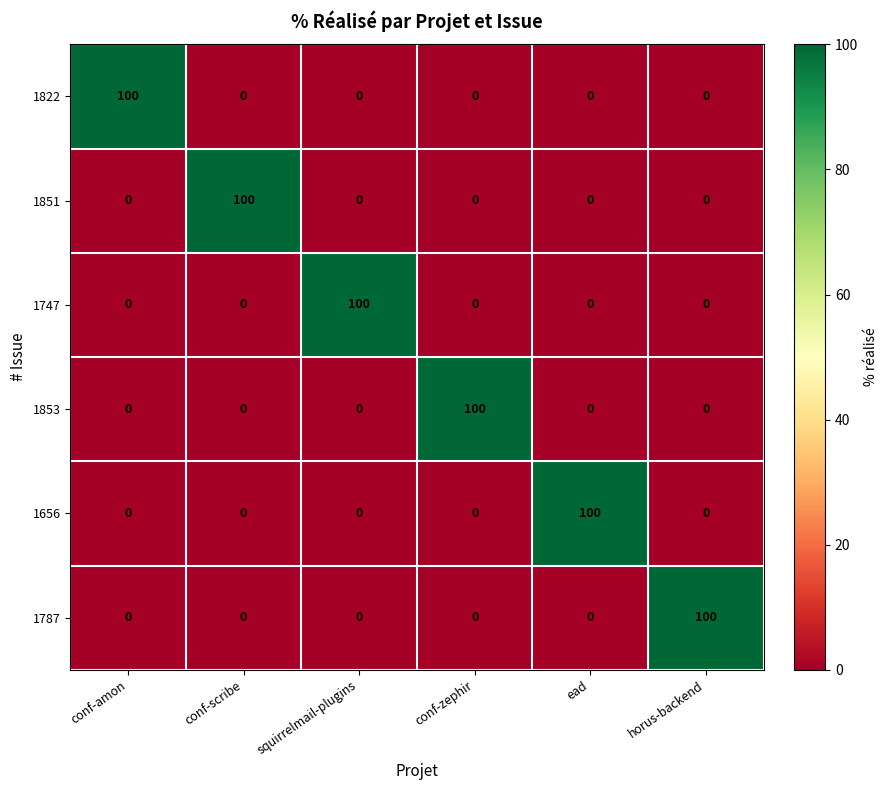

The 1747 series shows 0 at ead. True or false?

True